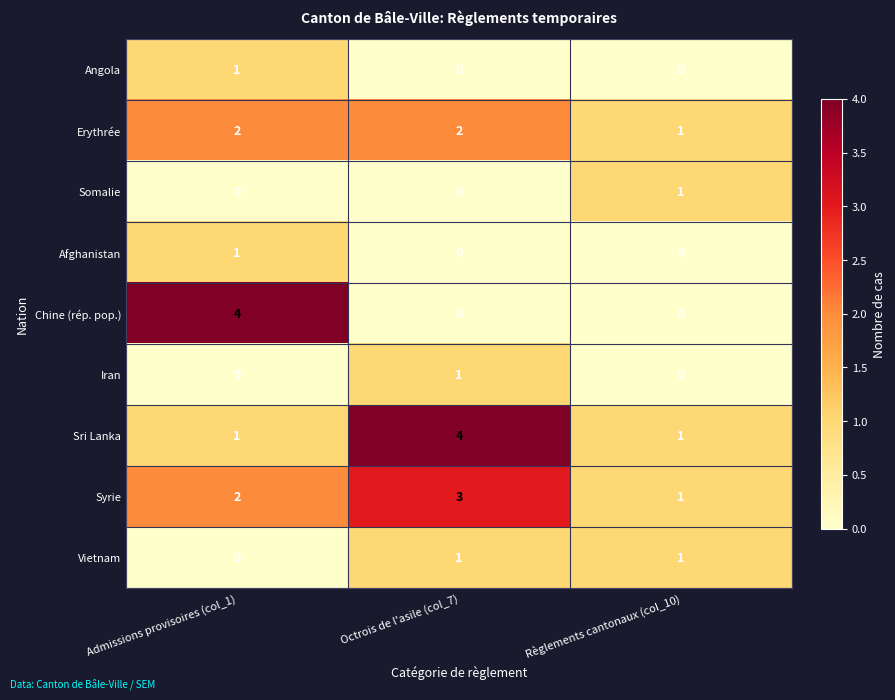

What is the total value across all series at Octrois de l'asile (col_7)?

11